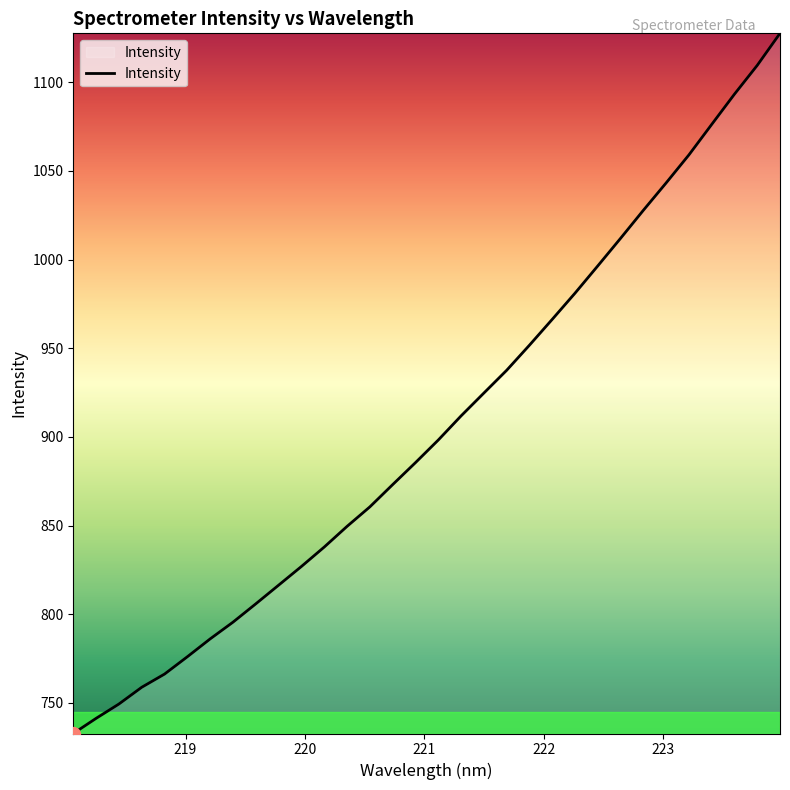

What is the maximum value shown in the chart?

1127.6